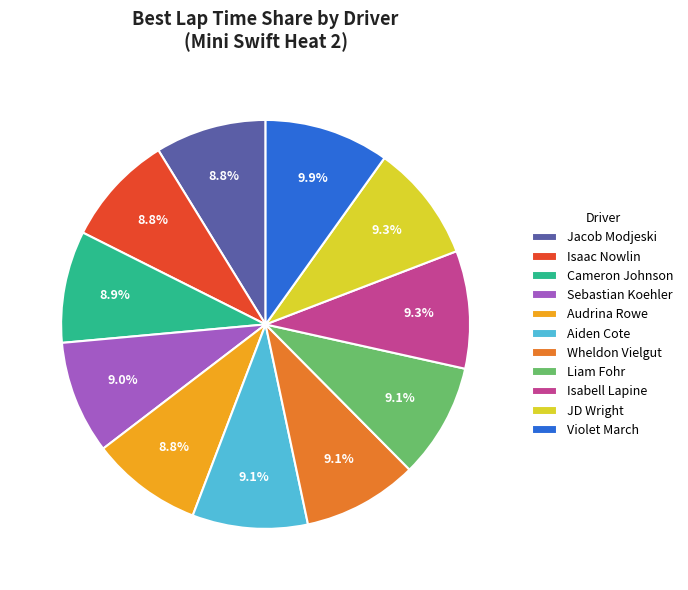

Does Aiden Cote account for over 50% of the chart?

No